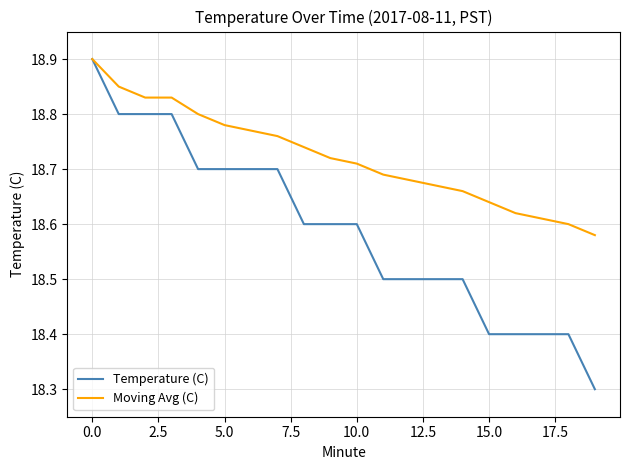

Which series has the largest range (max minus min)?

Temperature (C)